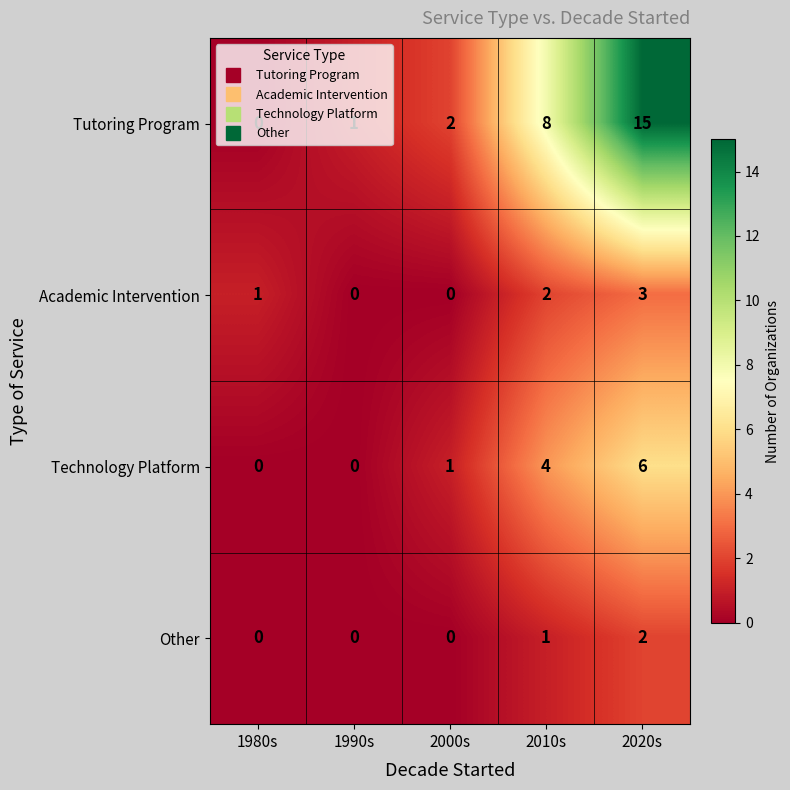

At 2010s, list the series in order from largest to smallest.

Tutoring Program, Technology Platform, Academic Intervention, Other